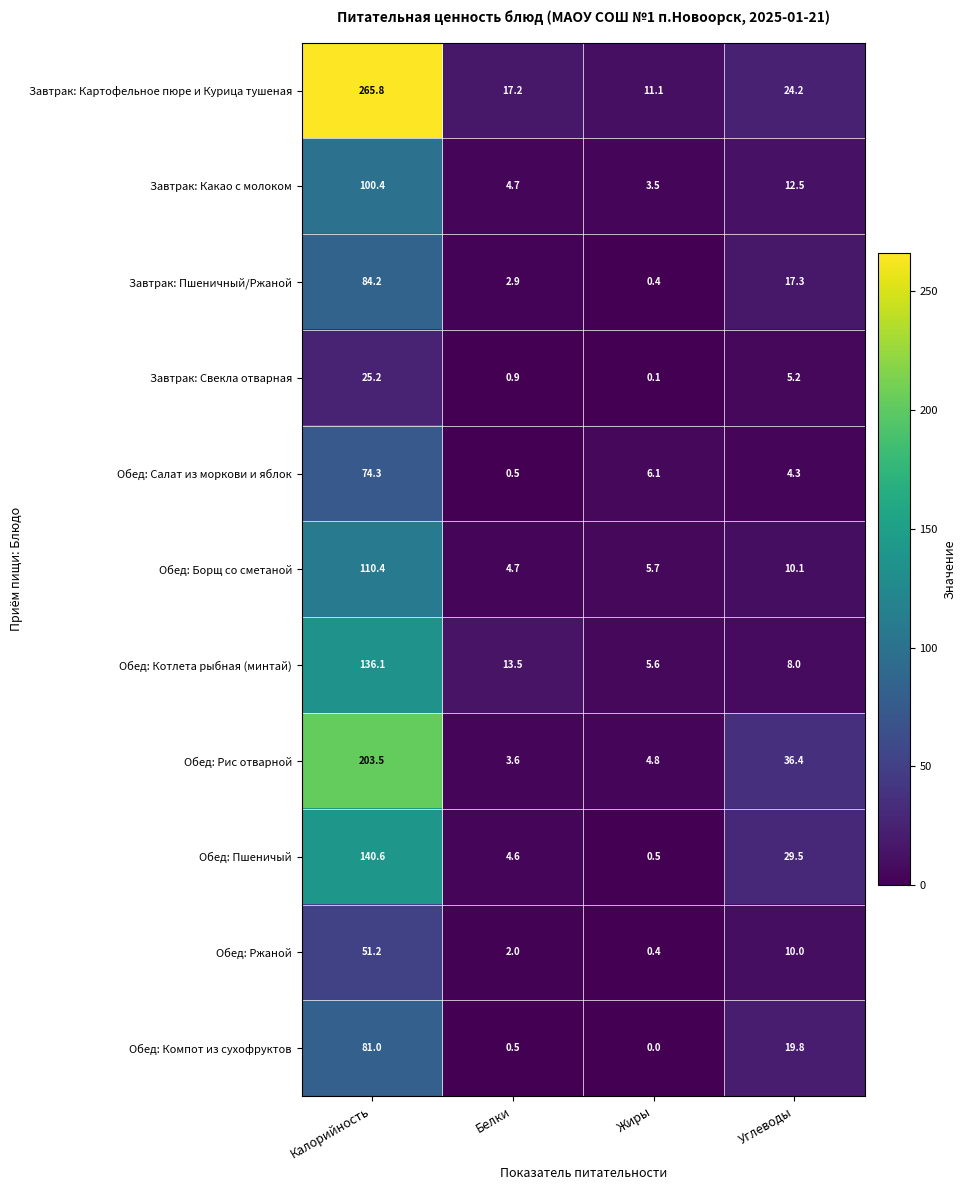

How many data points in Обед: Компот из сухофруктов are less than 19?

2